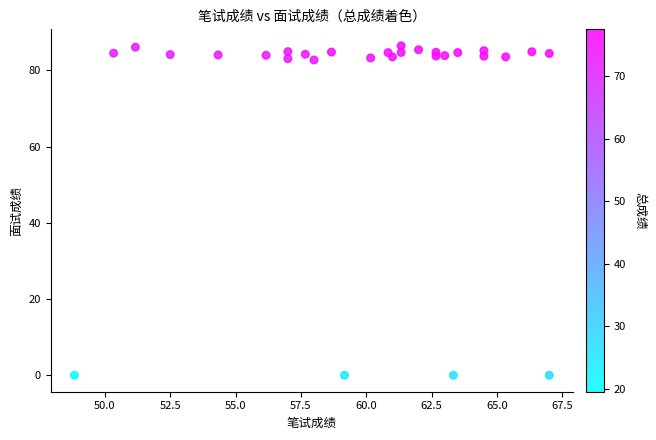

What is the range of X values (max minus min)?

18.2